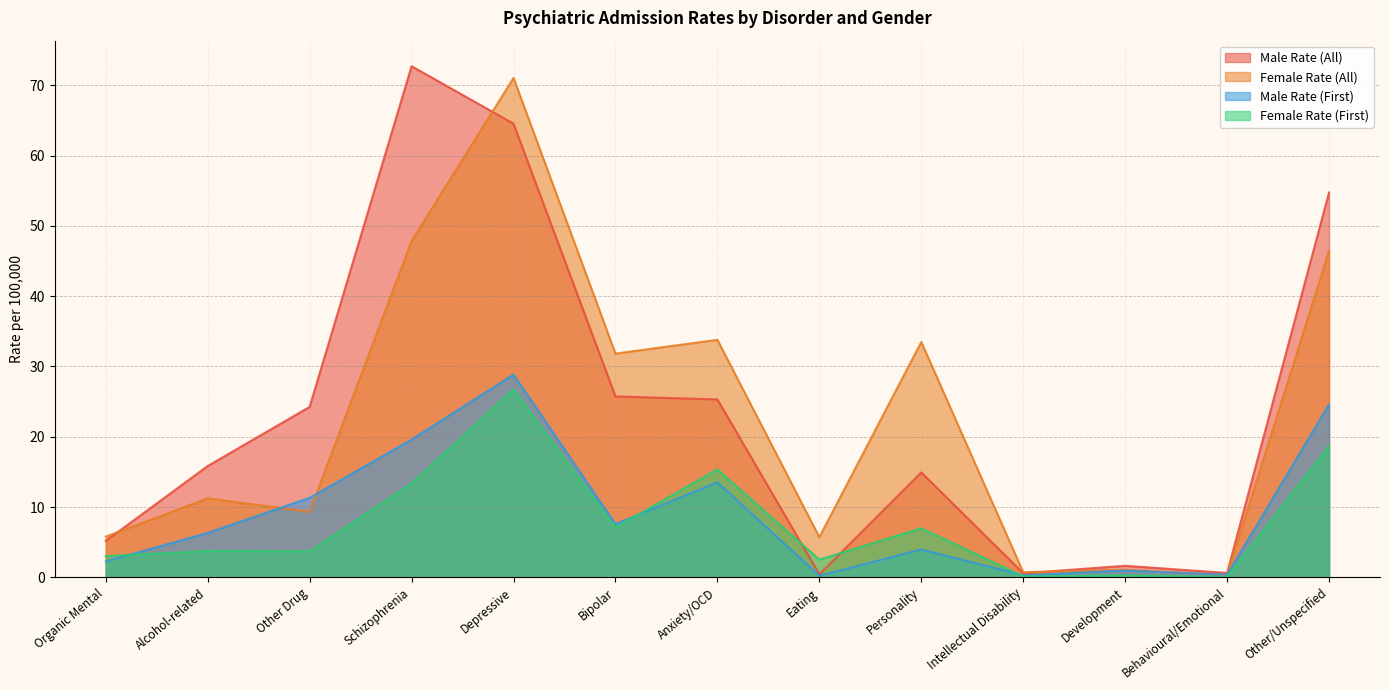

Count the number of data series in this chart.

4